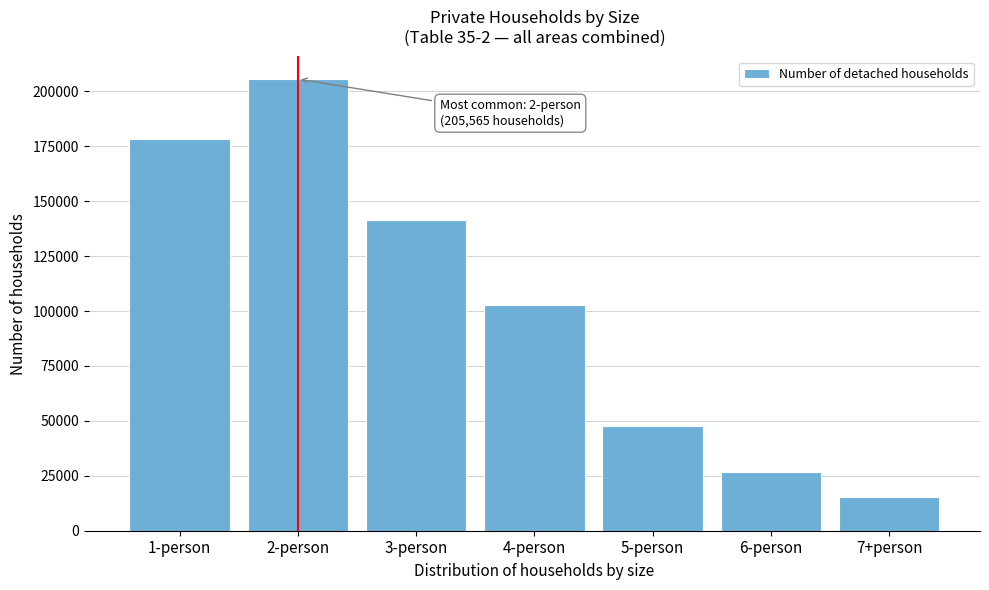

Reading right to left, list all the values displayed in this chart.

7+person=15553	6-person=26805	5-person=47553	4-person=102862	3-person=141444	2-person=205565	1-person=178235